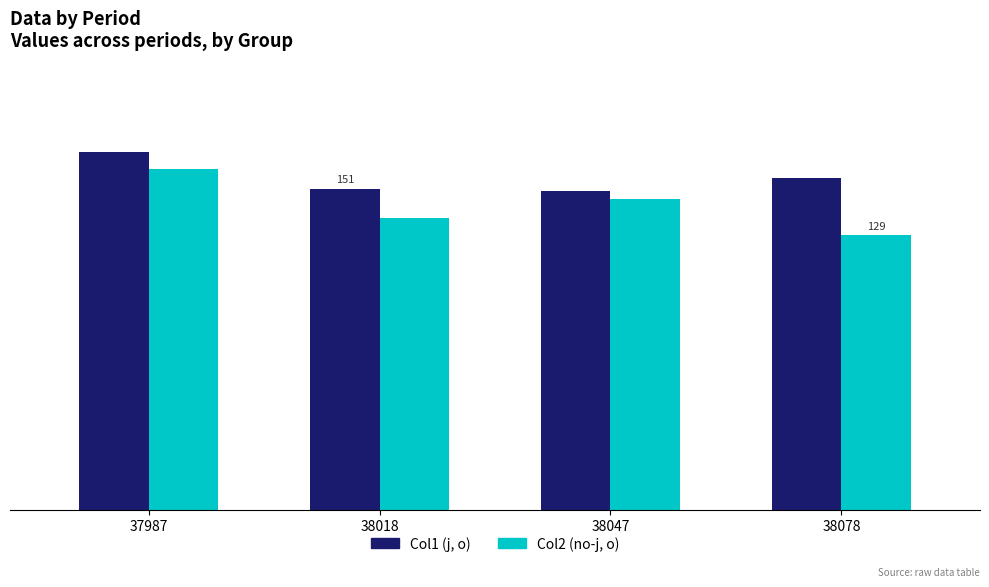

What is the maximum value for Col2 (no-j, o)?

160